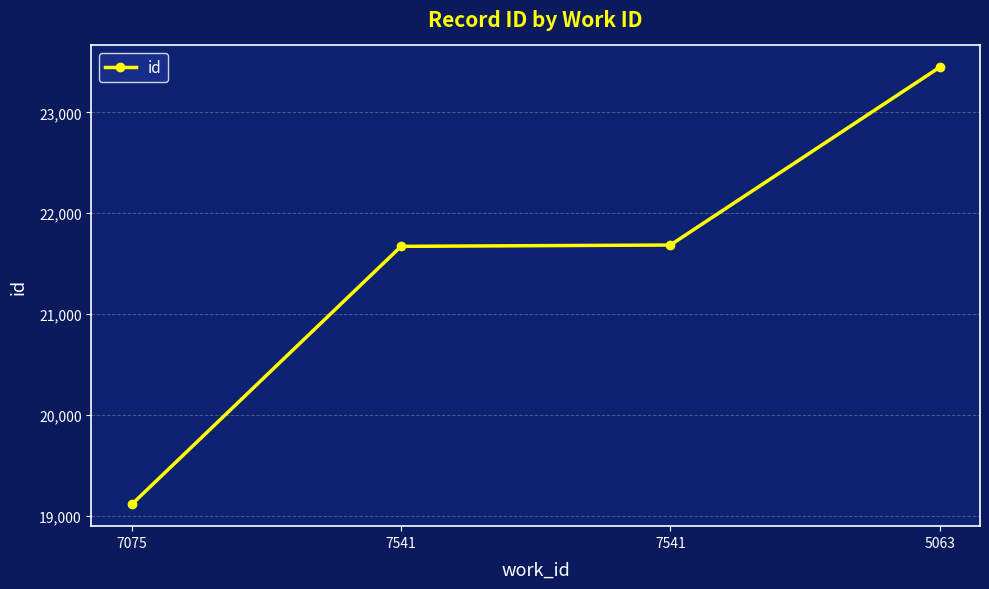

Reading right to left, list all the values displayed in this chart.

5063=23447	7541=21684	7541=21671	7075=19112